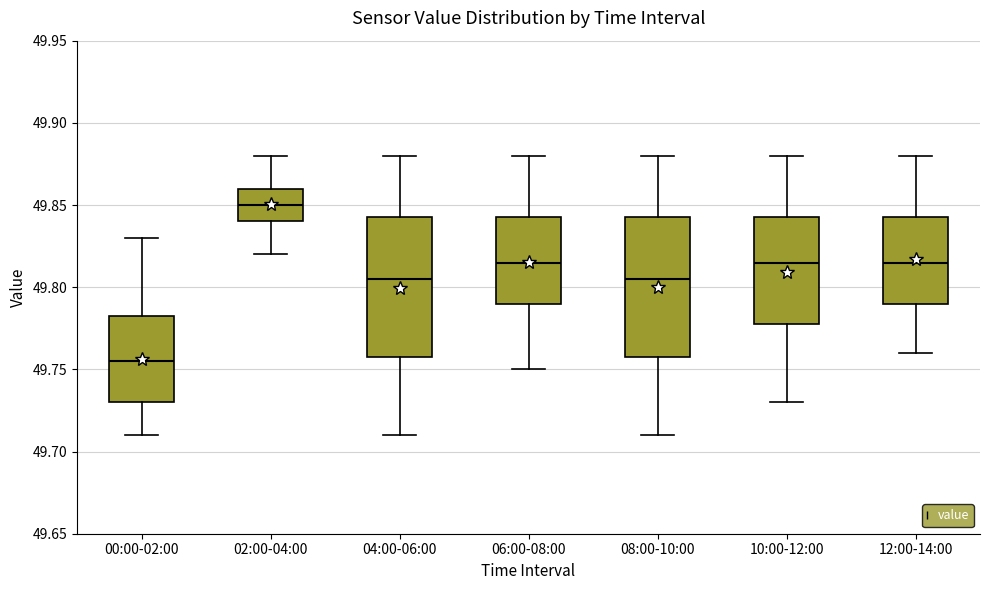

Reading left to right, transcribe this box plot: for each box, give where its median line is, the range the box spans, and where its two whiskers end, as read against the y-axis. The values are not printed on the chart, so give them approximately, as read against the axis.

00:00-02:00: median 49.755, box 49.730 to 49.785, whiskers 49.710 to 49.830
02:00-04:00: median 49.850, box 49.840 to 49.860, whiskers 49.820 to 49.880
04:00-06:00: median 49.805, box 49.760 to 49.845, whiskers 49.710 to 49.880
06:00-08:00: median 49.815, box 49.790 to 49.845, whiskers 49.750 to 49.880
08:00-10:00: median 49.805, box 49.760 to 49.845, whiskers 49.710 to 49.880
10:00-12:00: median 49.815, box 49.780 to 49.845, whiskers 49.730 to 49.880
12:00-14:00: median 49.815, box 49.790 to 49.845, whiskers 49.760 to 49.880